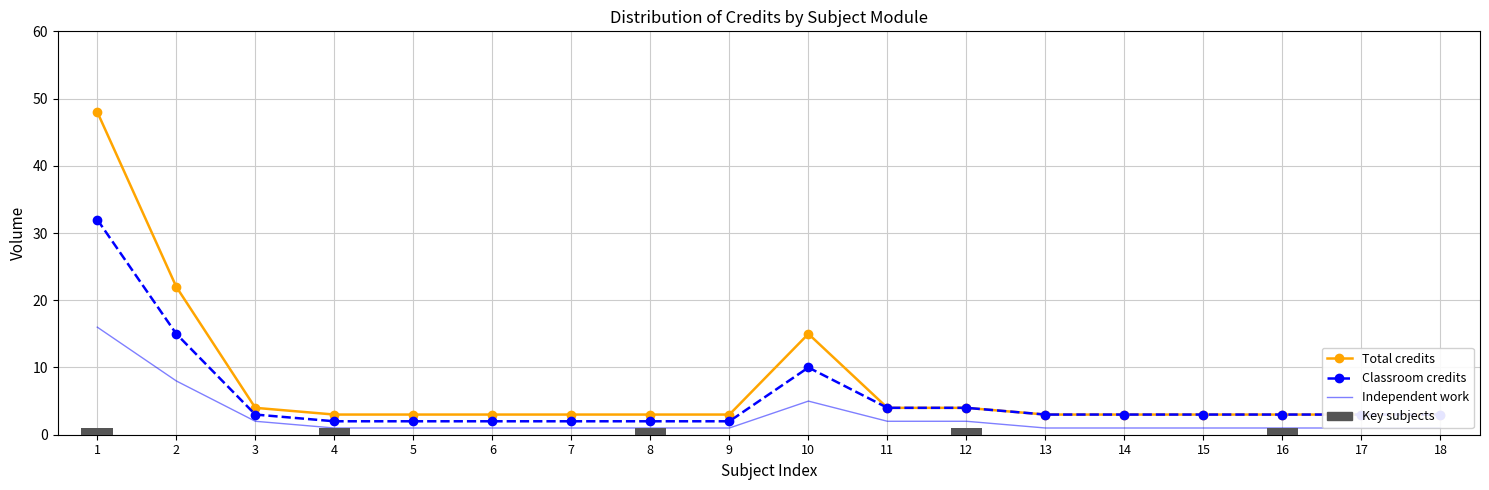

Is it true that Classroom credits equals 4 at 12?

True